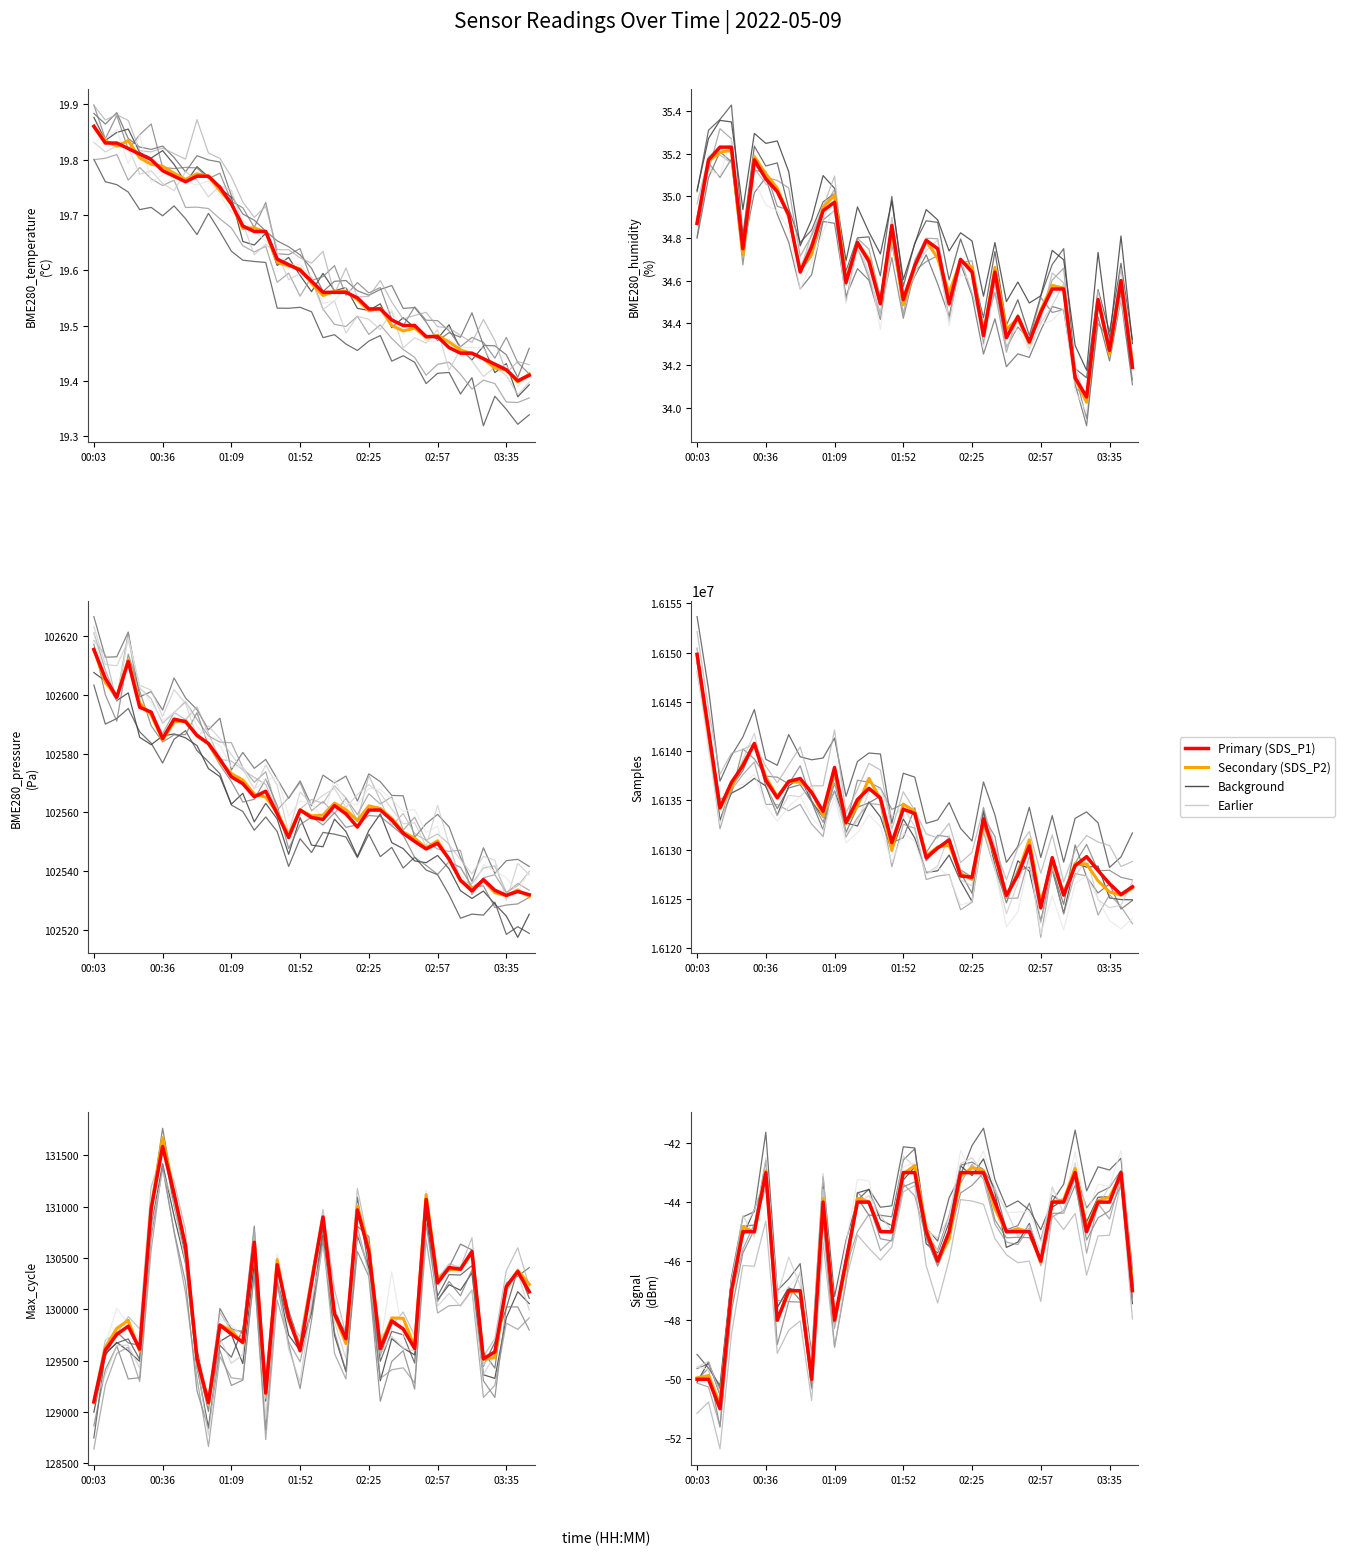

What value does the Max_cycle series have at SDS_P2?

131126.0